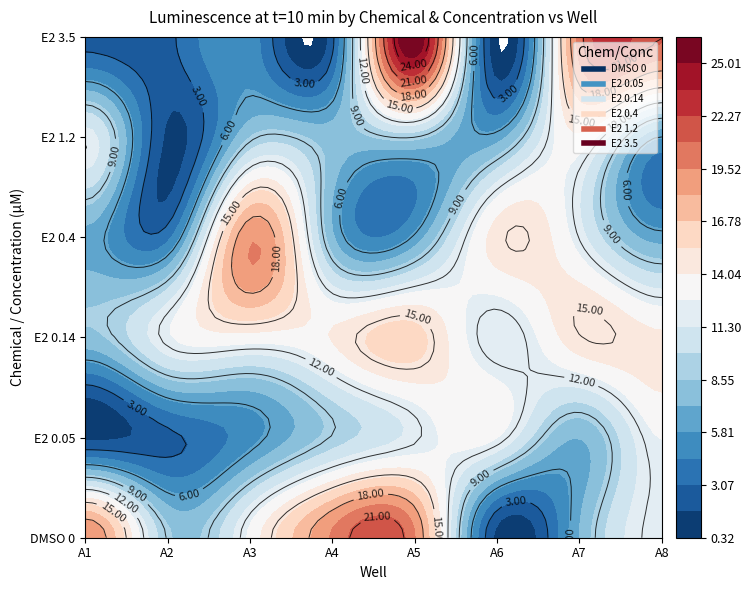

What is the difference between the E2_0.14 values at A4 and A5?

1.8